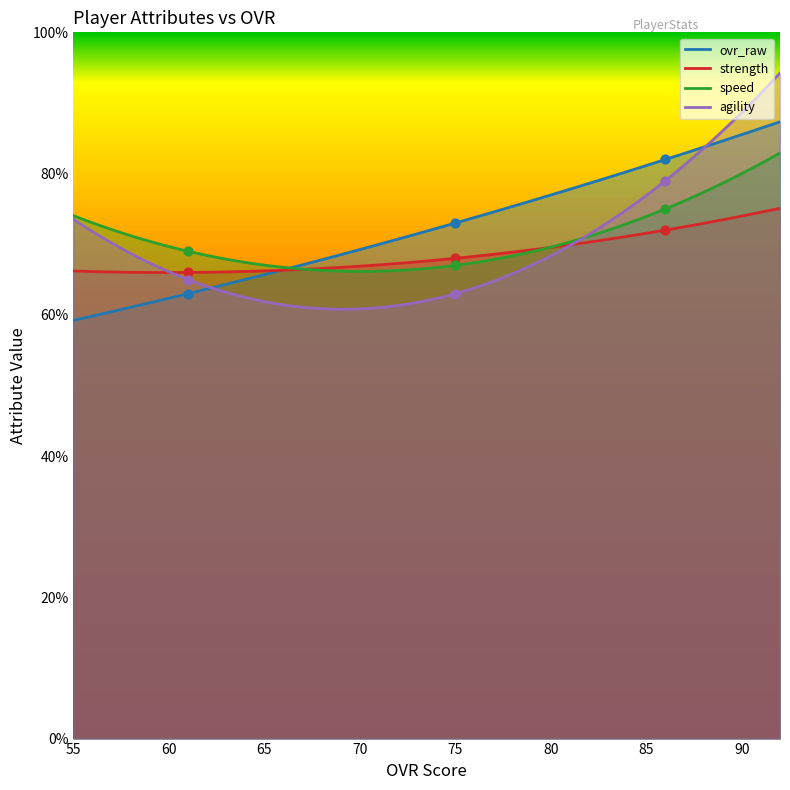

Which series has the largest total across all categories?

ovr_raw